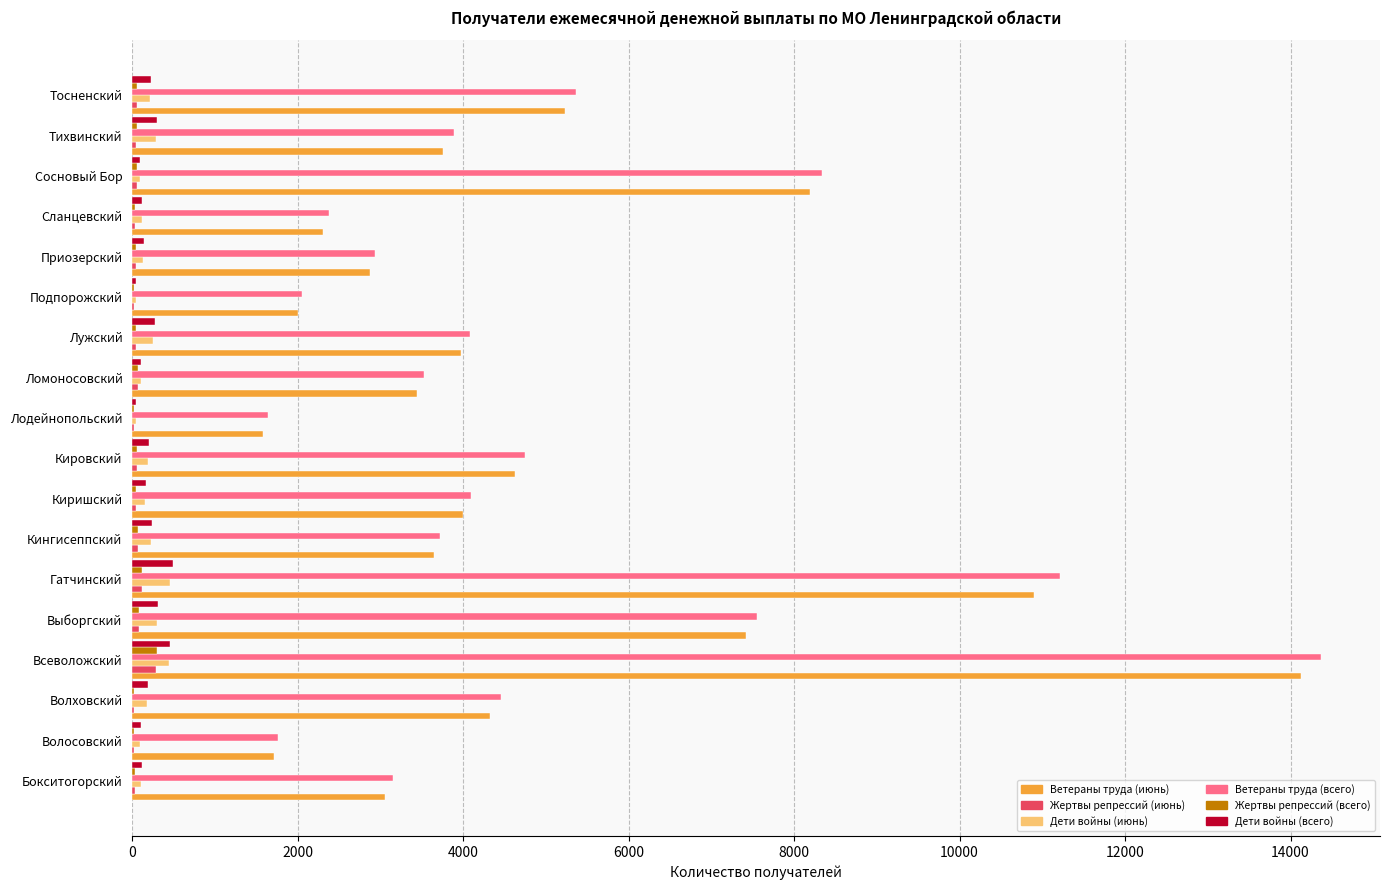

What is the sum of all Дети войны (июнь) values?

3454